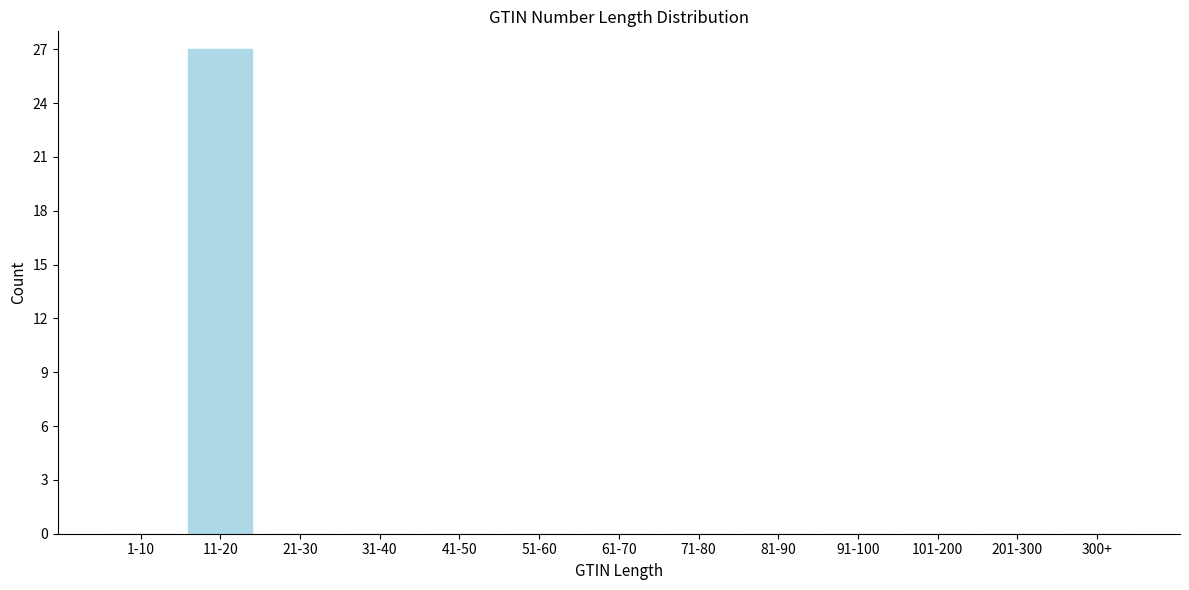

Reading left to right, transcribe all the data shown in this chart.

1-10=0	11-20=27	21-30=0	31-40=0	41-50=0	51-60=0	61-70=0	71-80=0	81-90=0	91-100=0	101-200=0	201-300=0	300+=0